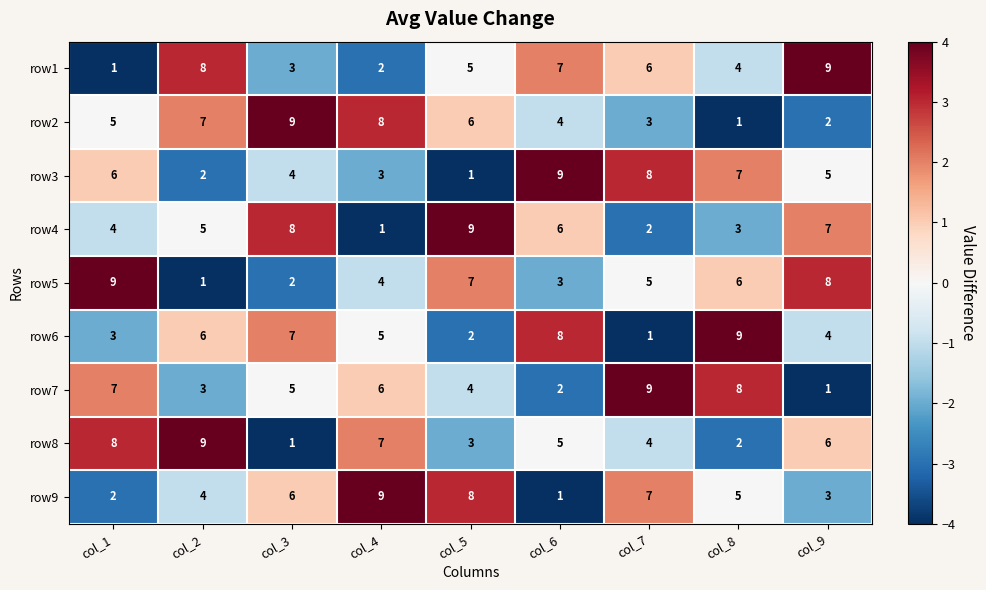

What is the difference between the row2 values at col_2 and col_7?

4